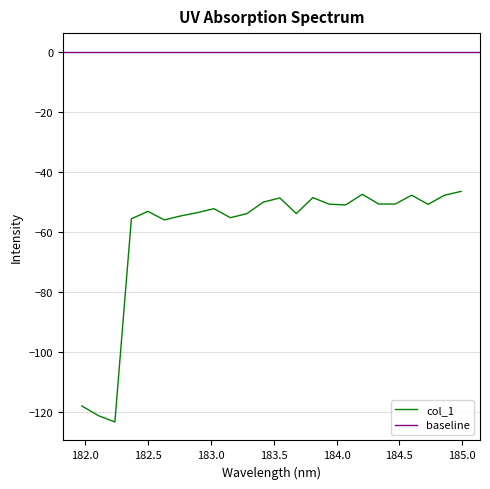

Does the chart have visible grid lines?

Yes